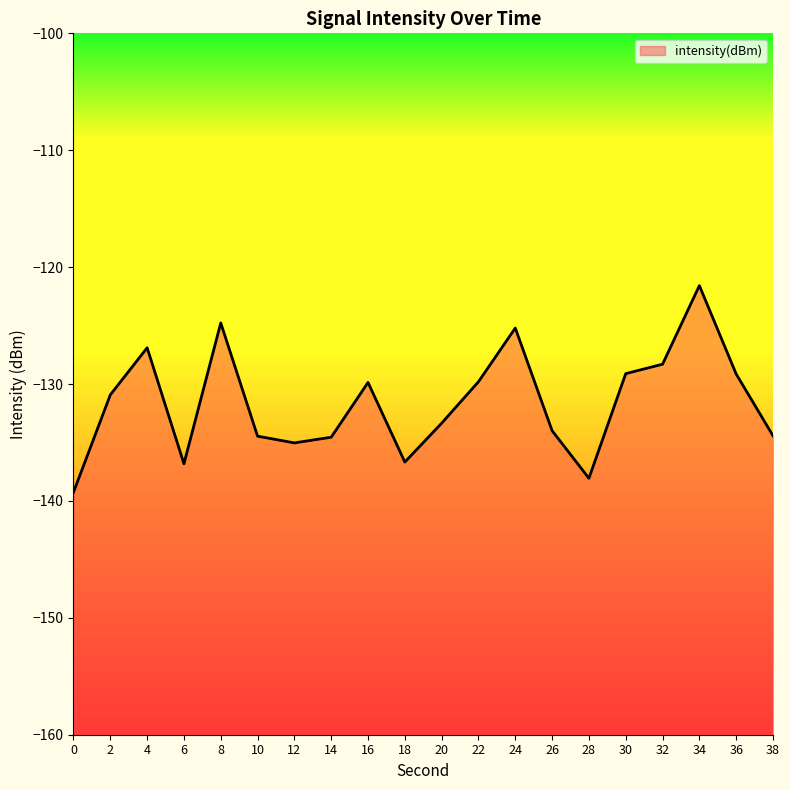

What is the change in value from 20 to 24?

+8.1